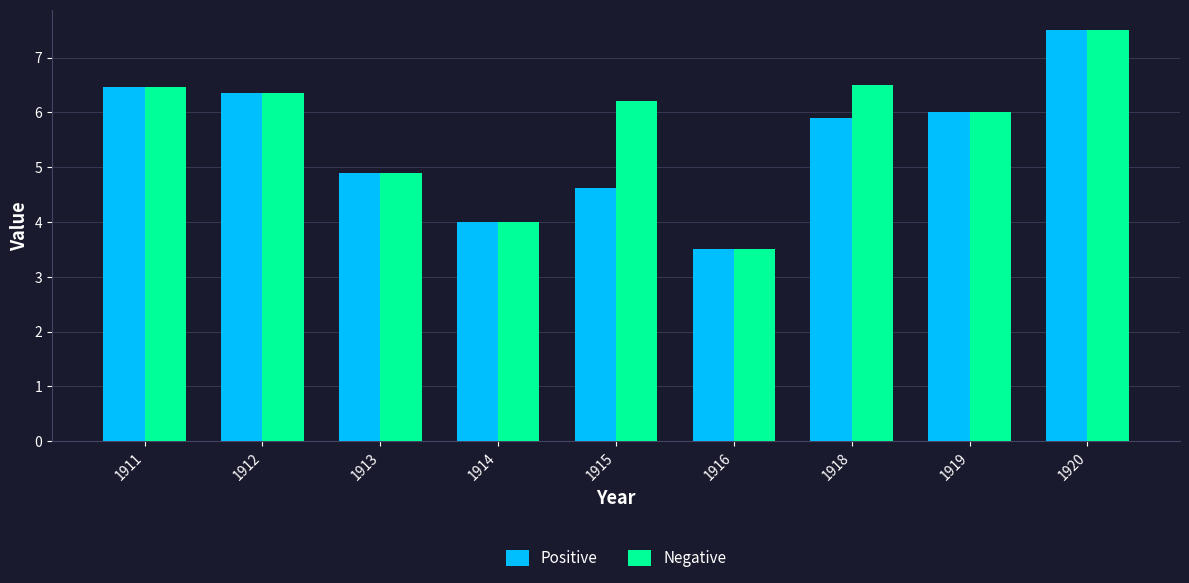

Is it true that Negative equals 5.4 at 1916?

False